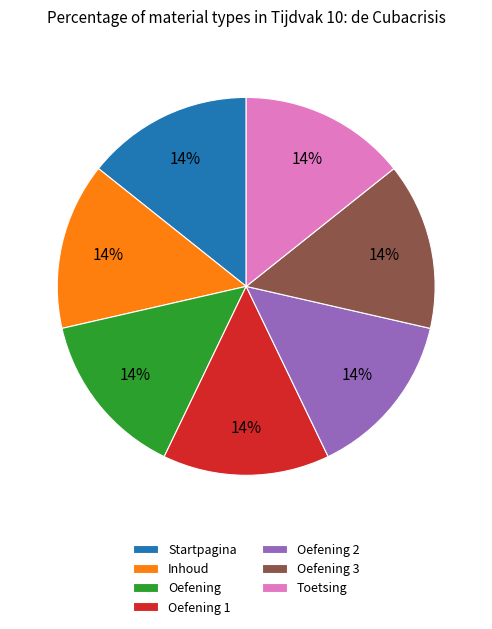

How many segments does this pie chart have?

7